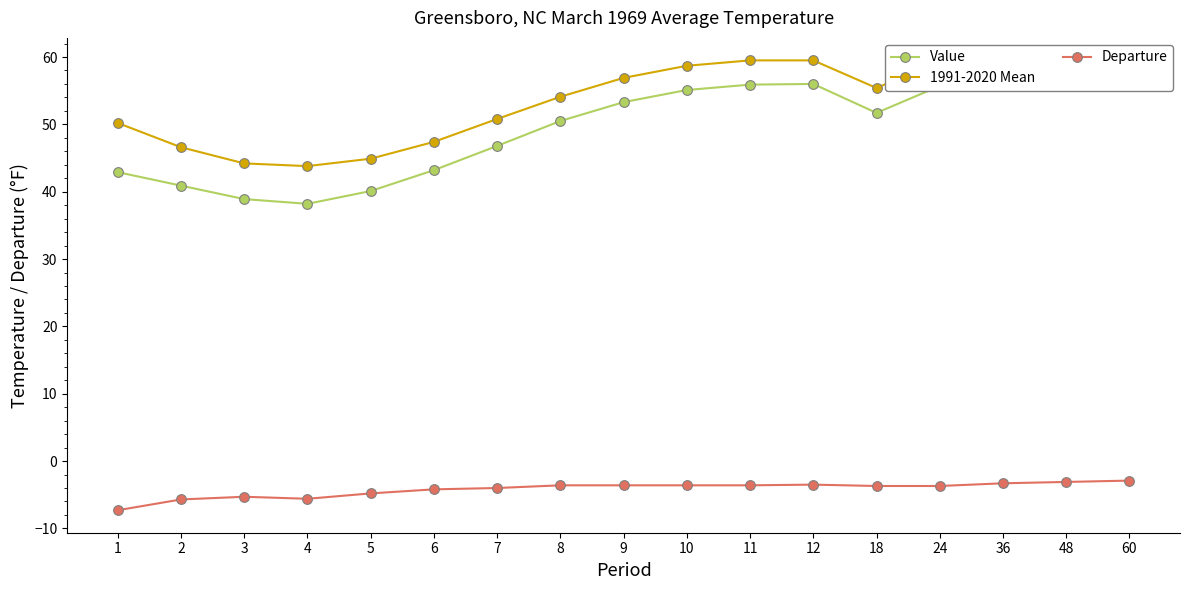

Which category has the lowest value across all series?

1